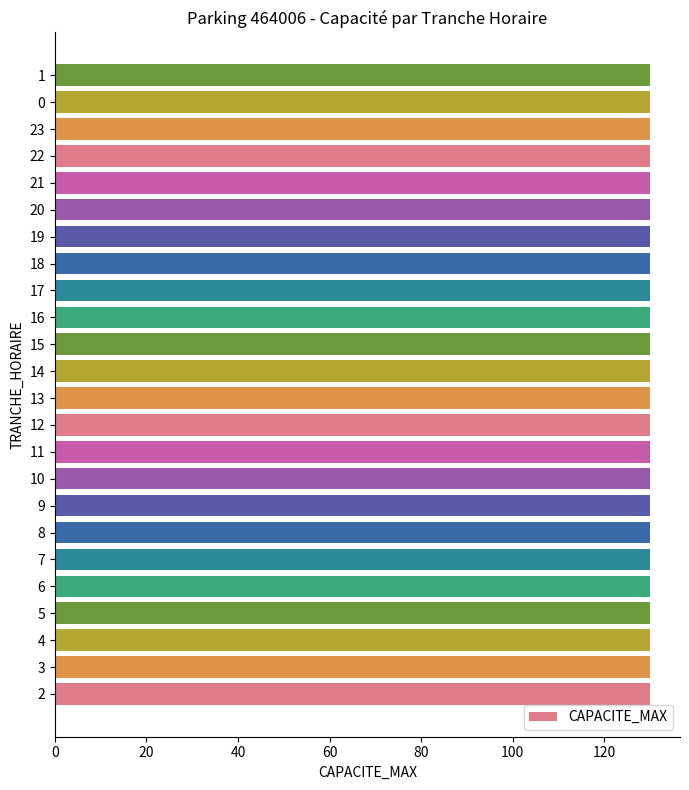

The value of CAPACITE_MAX at 4 is 130. True or false?

True